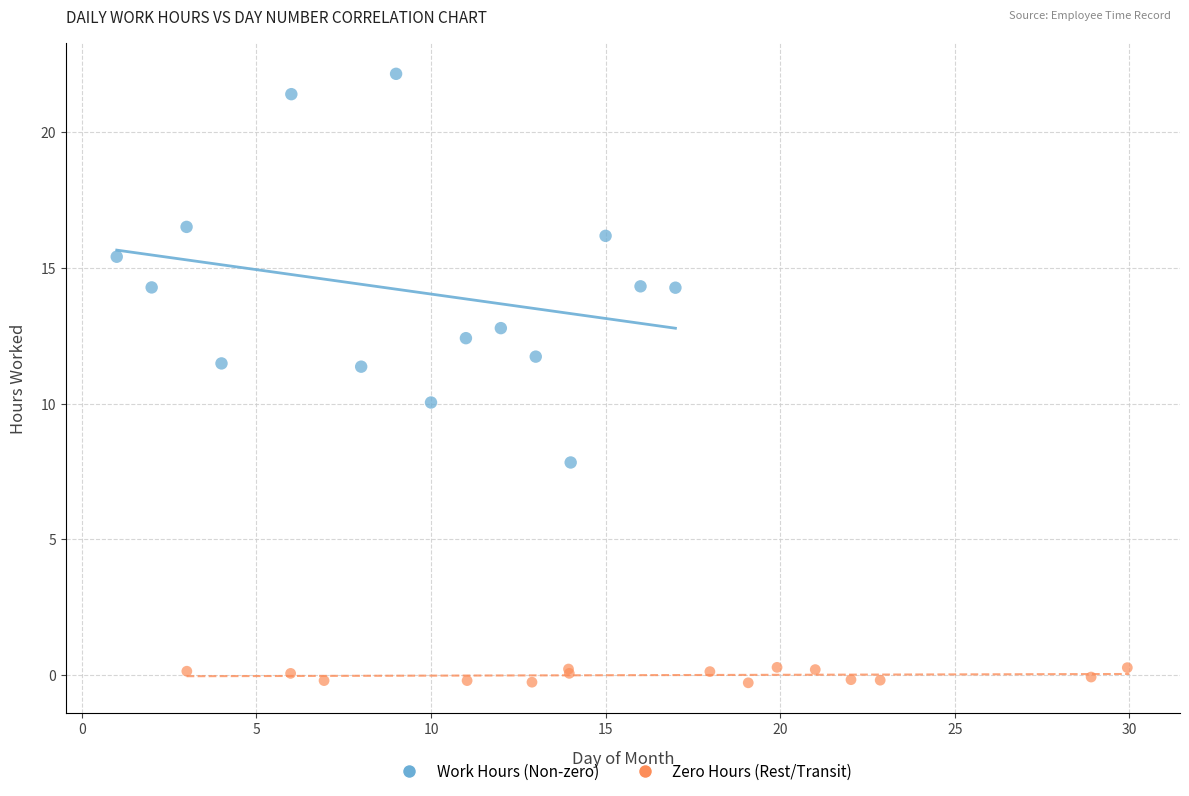

Which series reaches the maximum Y coordinate?

Work Hours (Non-zero)